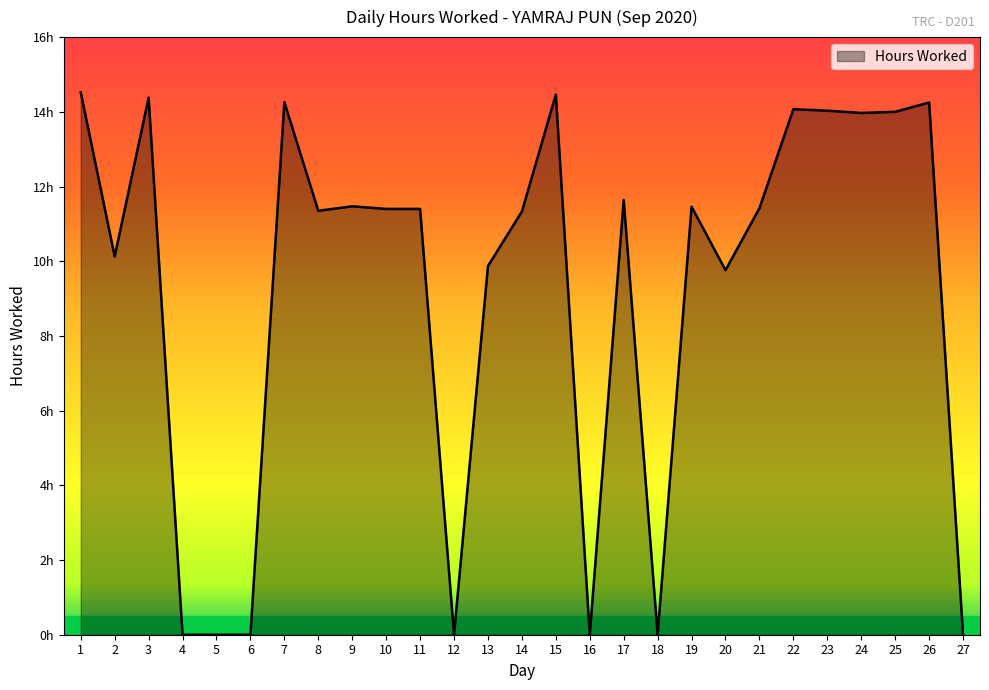

At which label does the data first exceed 11?

1